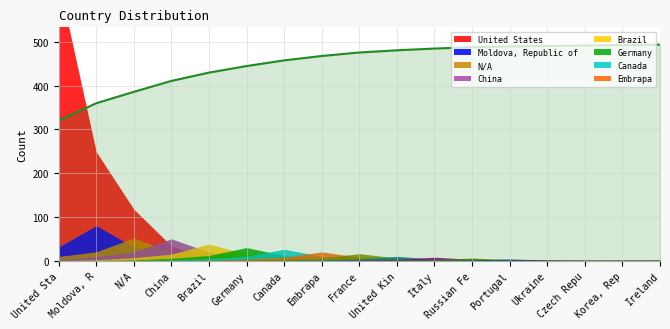

Which category has the lowest value across all series?

United Sta